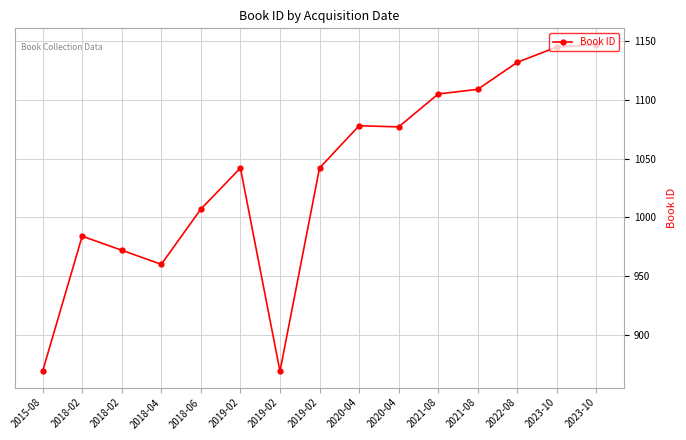

List the labels in order of value, smallest first.

2015-08, 2019-02, 2018-04, 2018-02, 2018-02, 2018-06, 2019-02, 2019-02, 2020-04, 2020-04, 2021-08, 2021-08, 2022-08, 2023-10, 2023-10